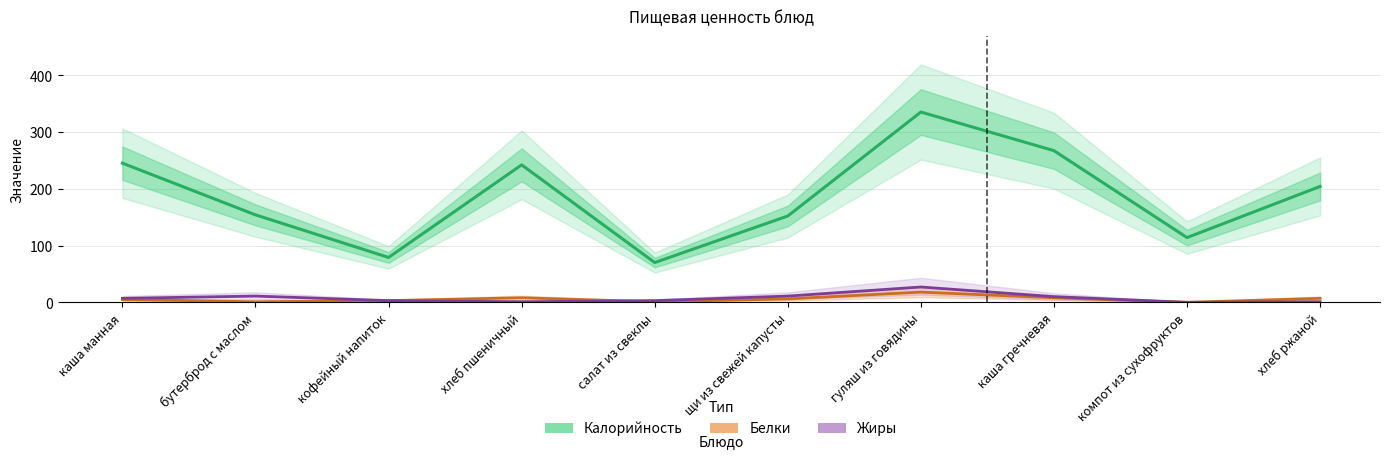

The value of Белки at хлеб ржаной is 7. True or false?

True